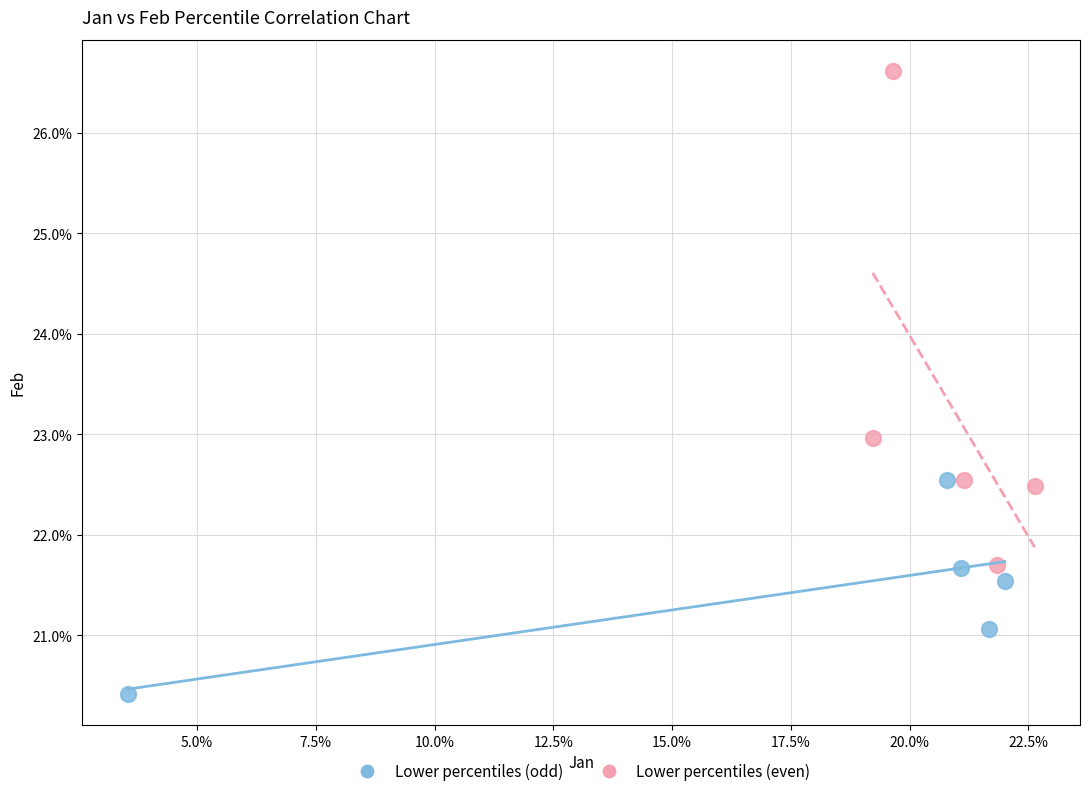

What are all the series names shown in the legend?

Lower percentiles (odd), Lower percentiles (even)